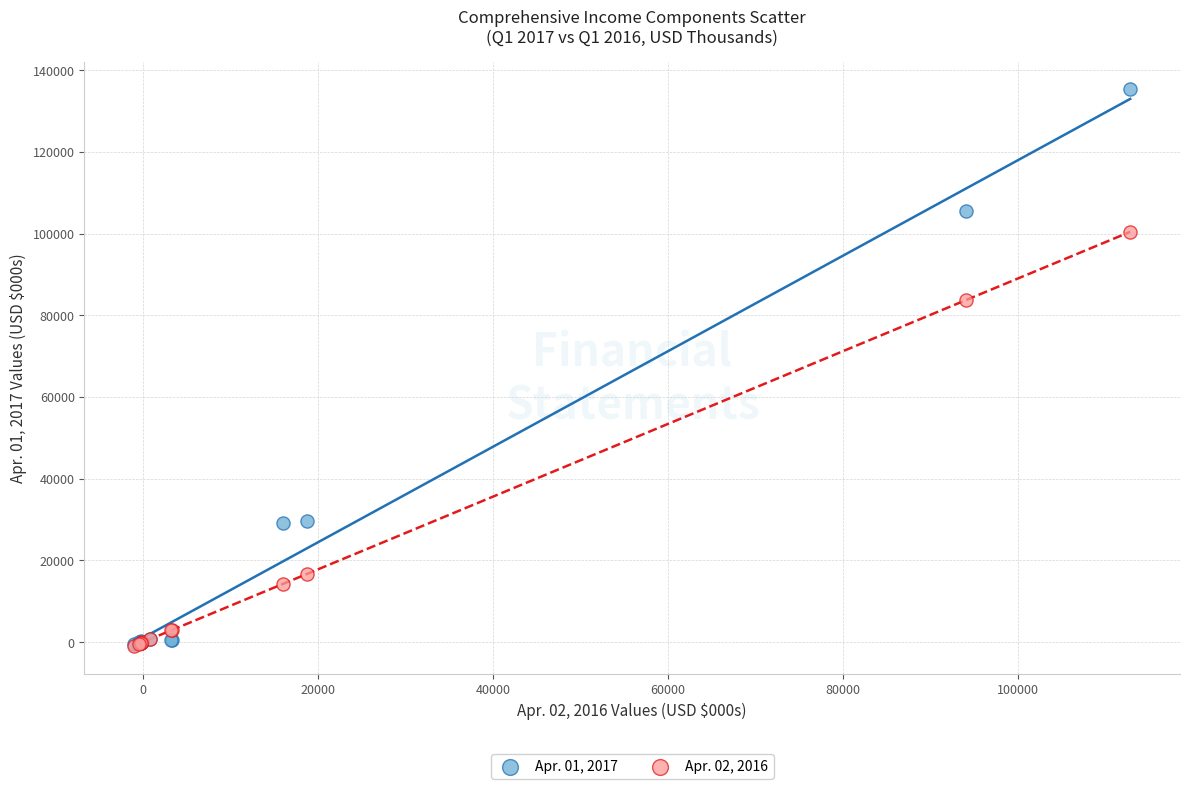

Which series contains the highest Y value?

Apr. 01, 2017